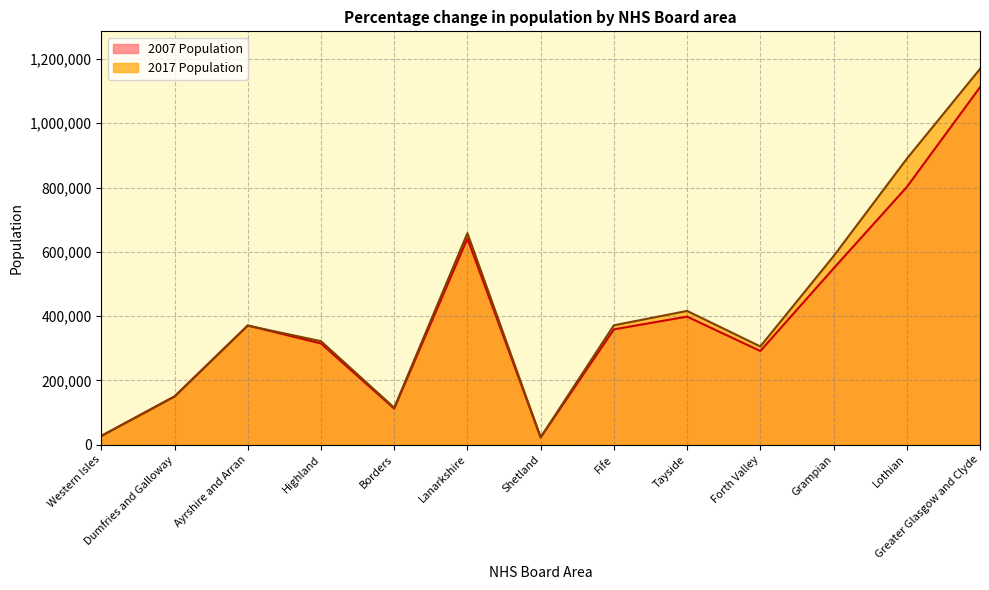

Count the number of categories in the chart.

13